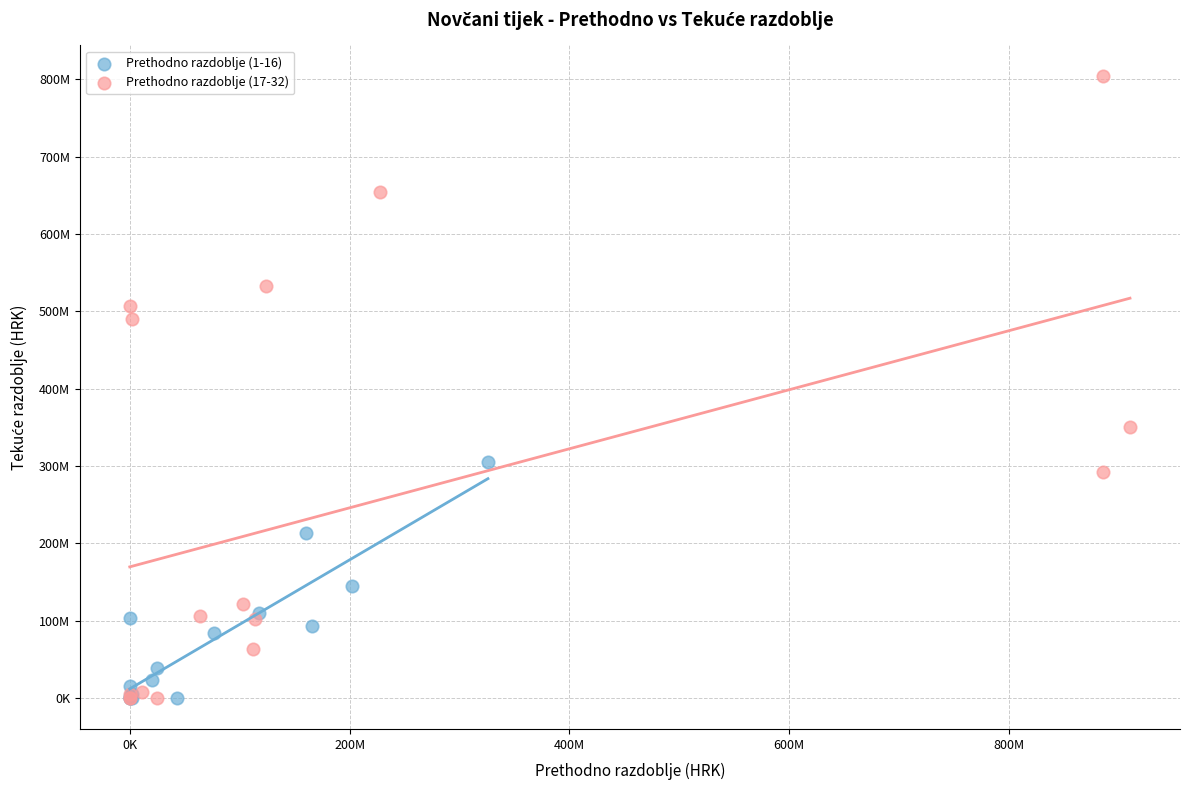

What are all the series names shown in the legend?

Prethodno razdoblje (1-16), Prethodno razdoblje (17-32)